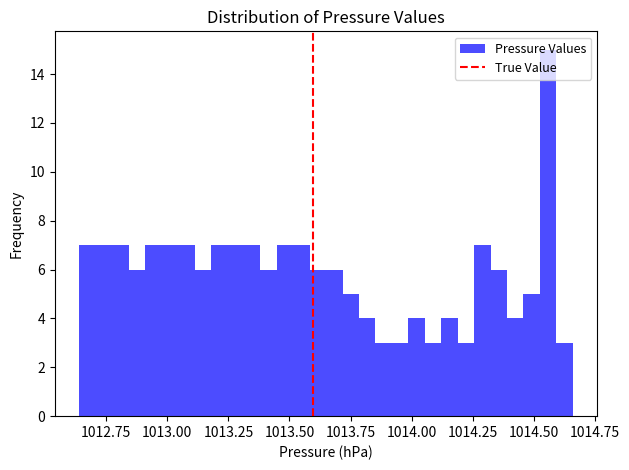

Around what value on the x-axis is the tallest bar? Give the approximate position of its centre, as read against the axis.

1014.55